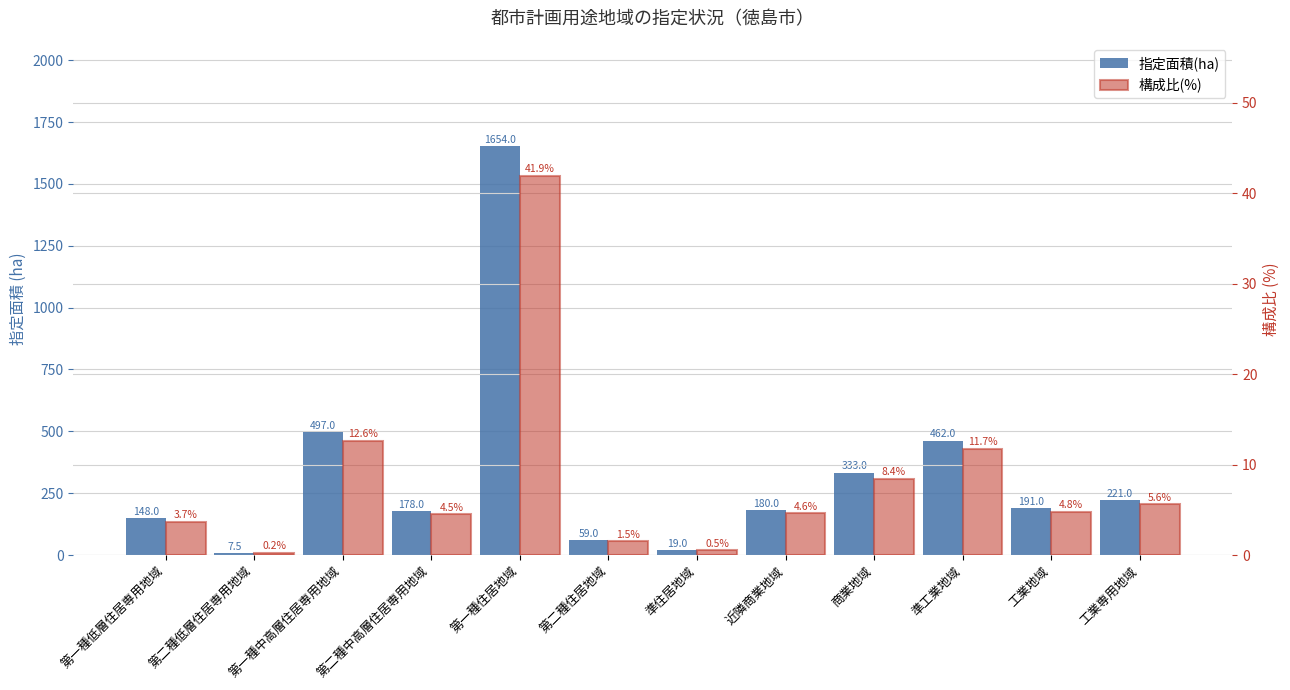

True or false: 指定面積(ha) has a value of 259.2 at 近隣商業地域.

False